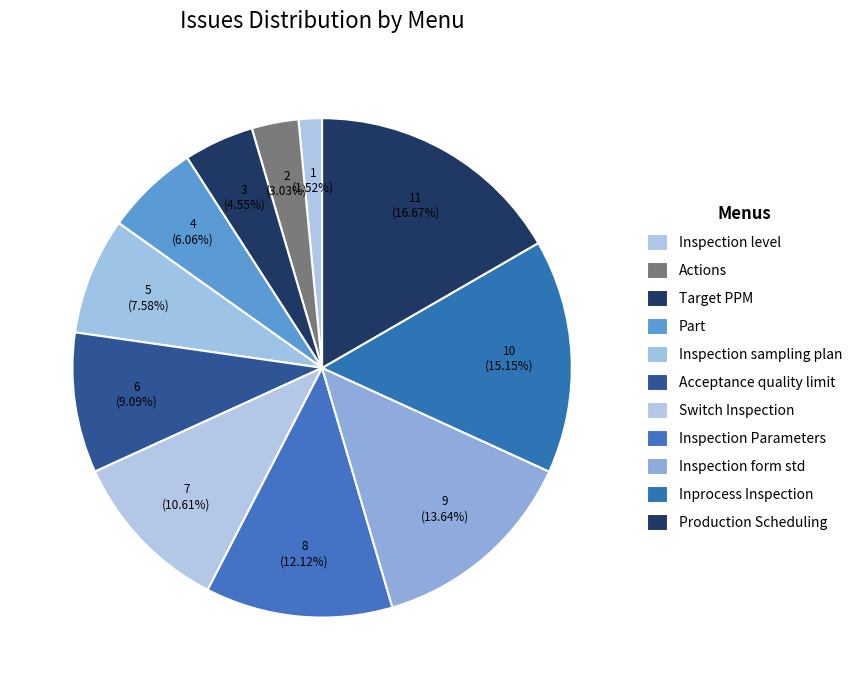

Which slice is the largest?

Production Scheduling